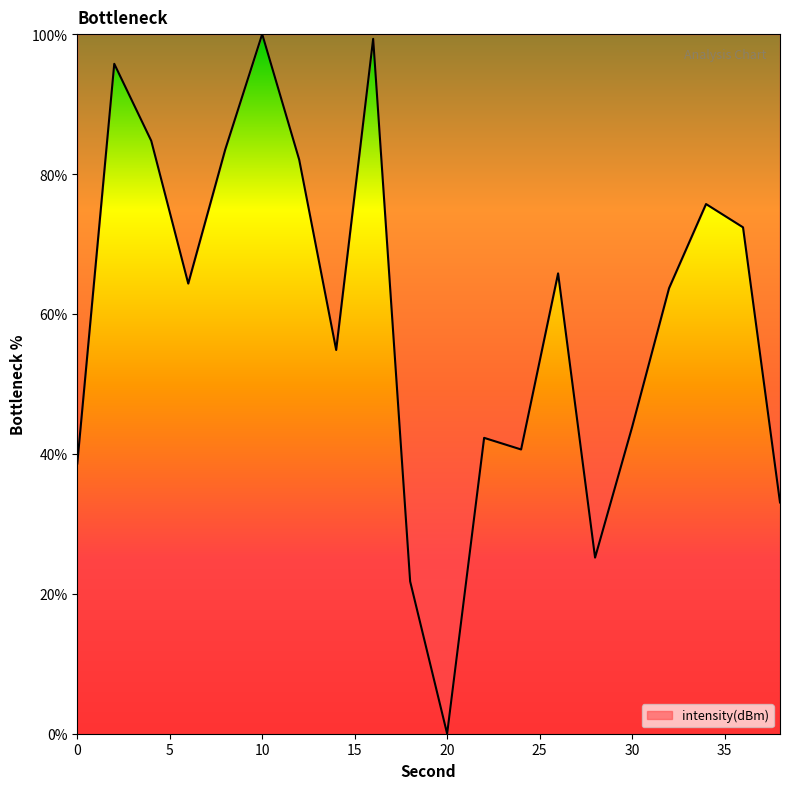

What is the greatest value displayed?

100.0